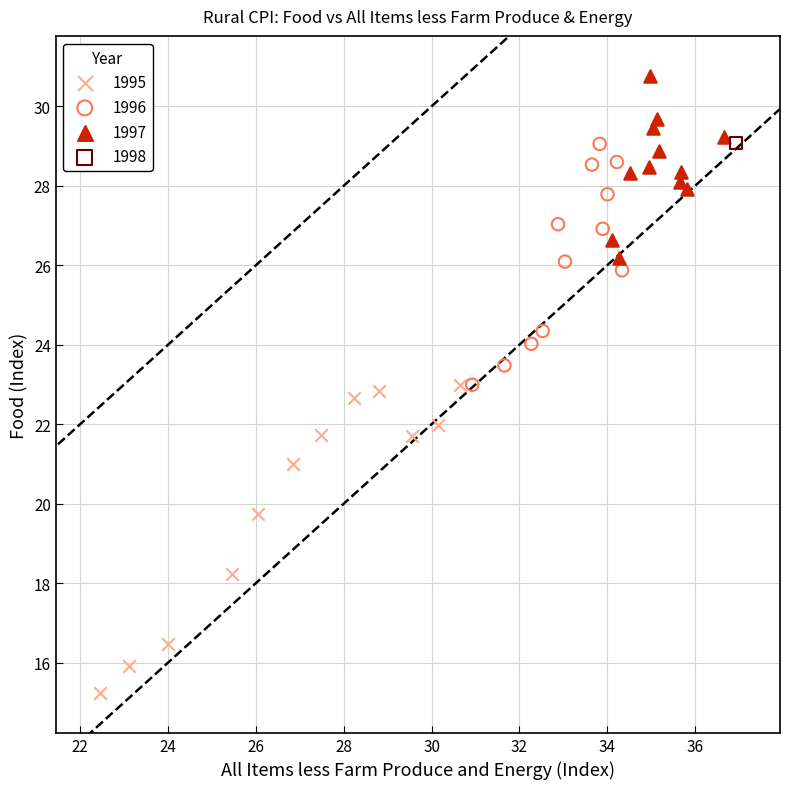

What are all the series names shown in the legend?

1995, 1996, 1997, 1998